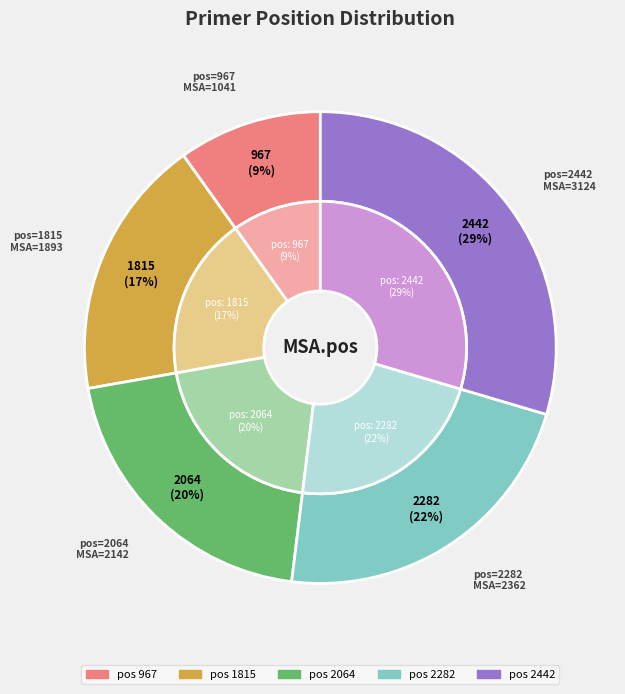

Rank the categories by value from highest to lowest.

2442, 2282, 2064, 1815, 967